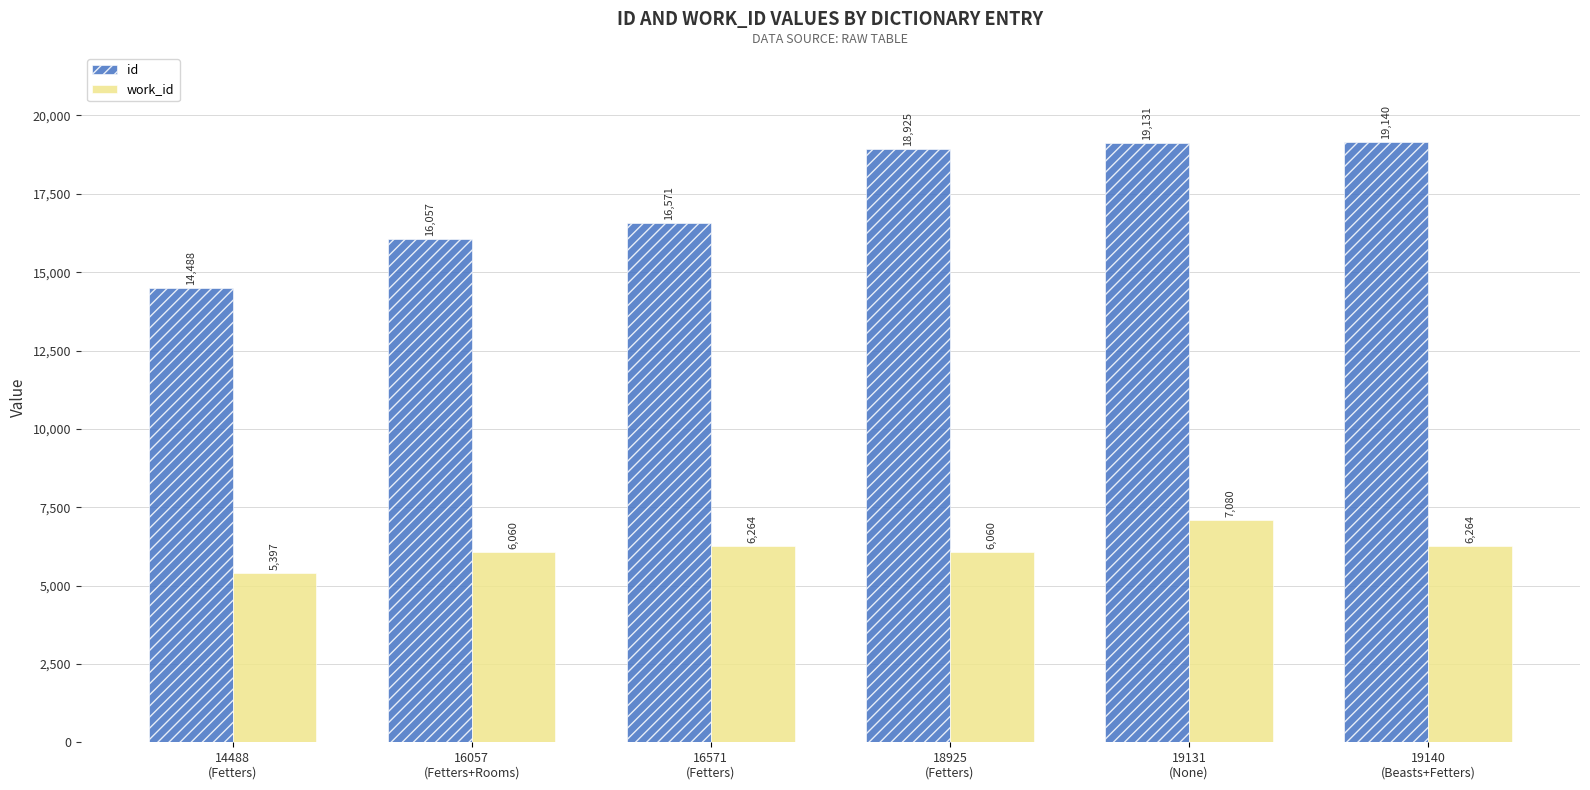

List the series in order of their overall mean, lowest first.

work_id, id